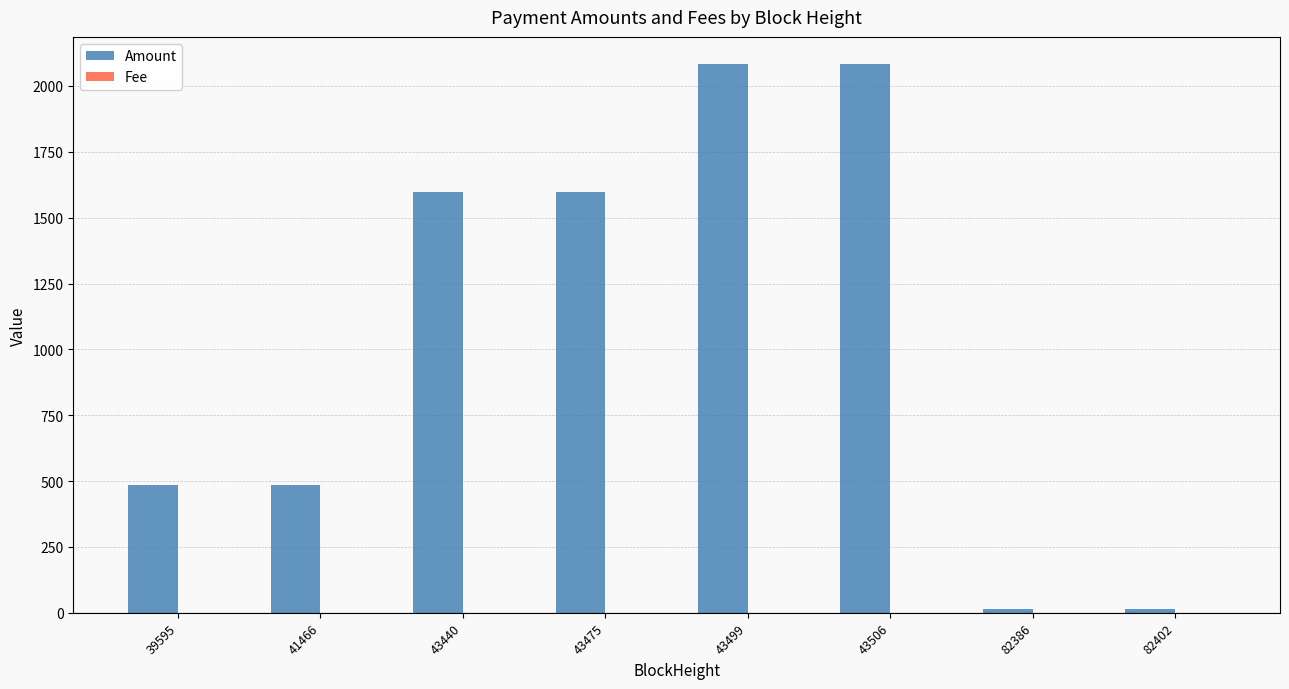

Which series has the widest spread of values?

Amount